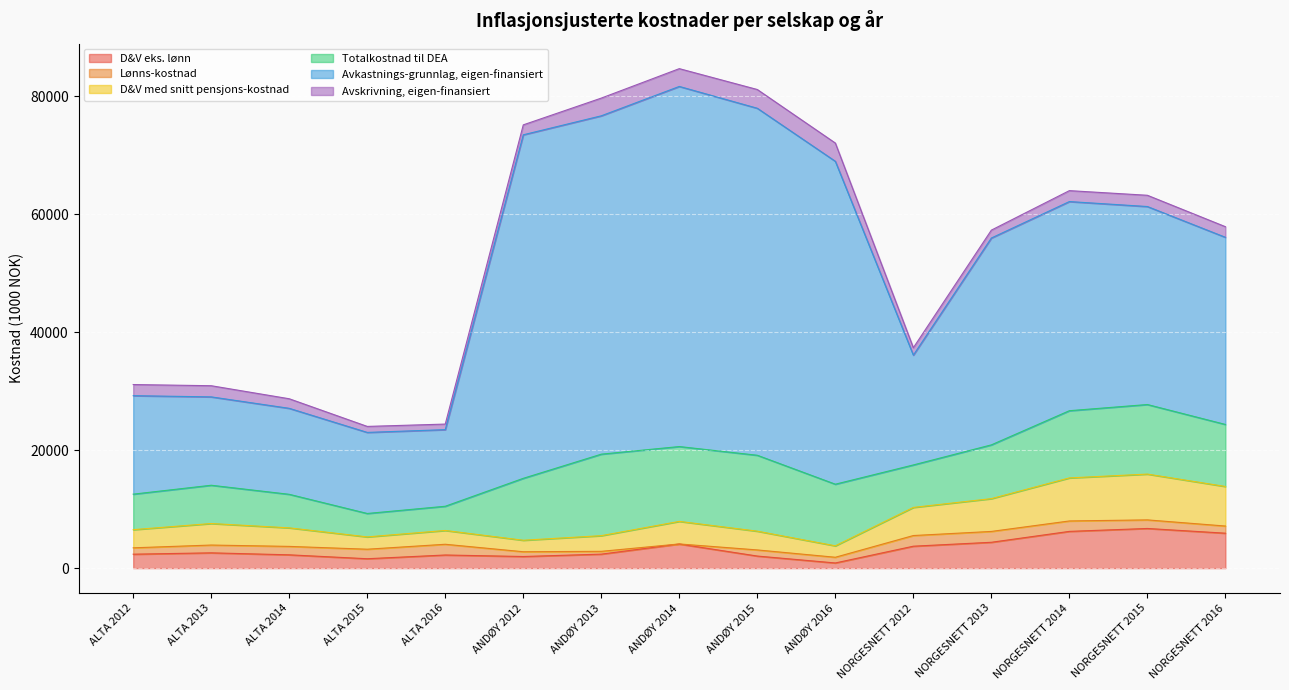

Does the chart display data point markers on the line(s)?

No